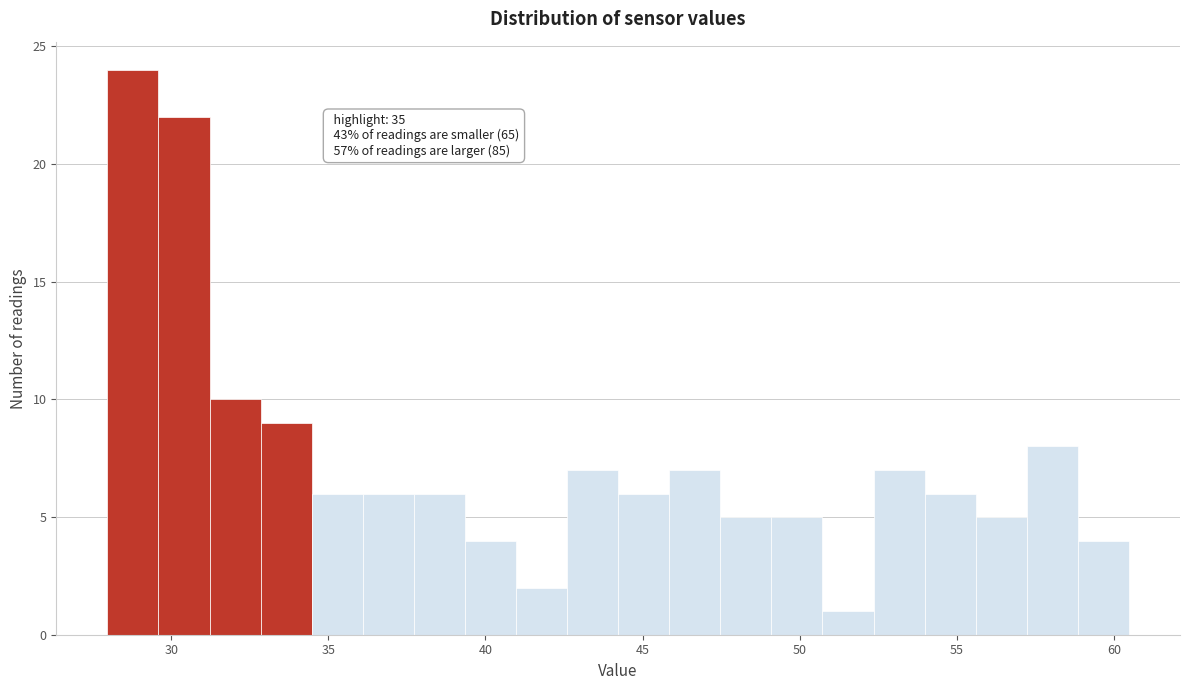

Around what value on the x-axis is the tallest bar? Give the approximate position of its centre, as read against the axis.

29.0